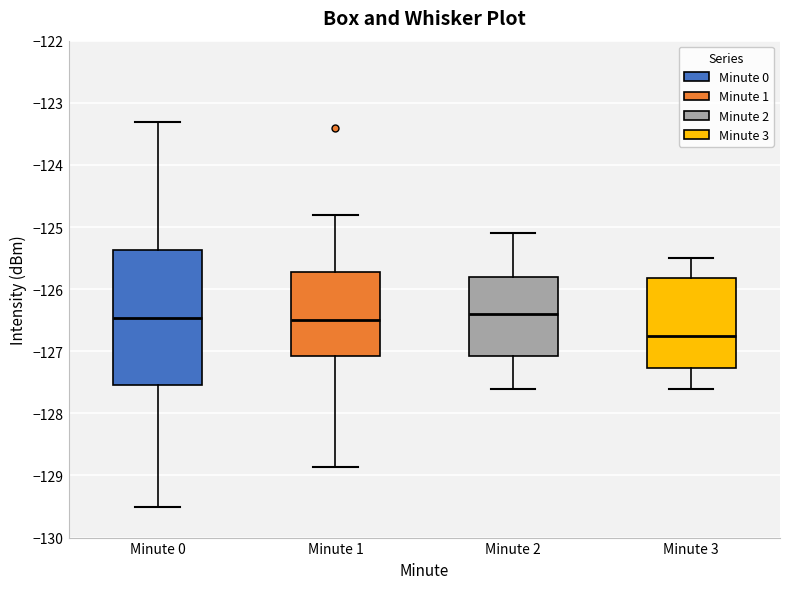

Reading left to right, read every box against the y-axis: the position of its median line, the range the box covers, and the ends of its whiskers. The values are not printed on the chart, so give them approximately, as read against the axis.

Minute 0: median -126.5, box -127.5 to -125.4, whiskers -129.5 to -123.3
Minute 1: median -126.5, box -127.1 to -125.7, whiskers -128.9 to -124.8
Minute 2: median -126.4, box -127.1 to -125.8, whiskers -127.6 to -125.1
Minute 3: median -126.7, box -127.3 to -125.8, whiskers -127.6 to -125.5